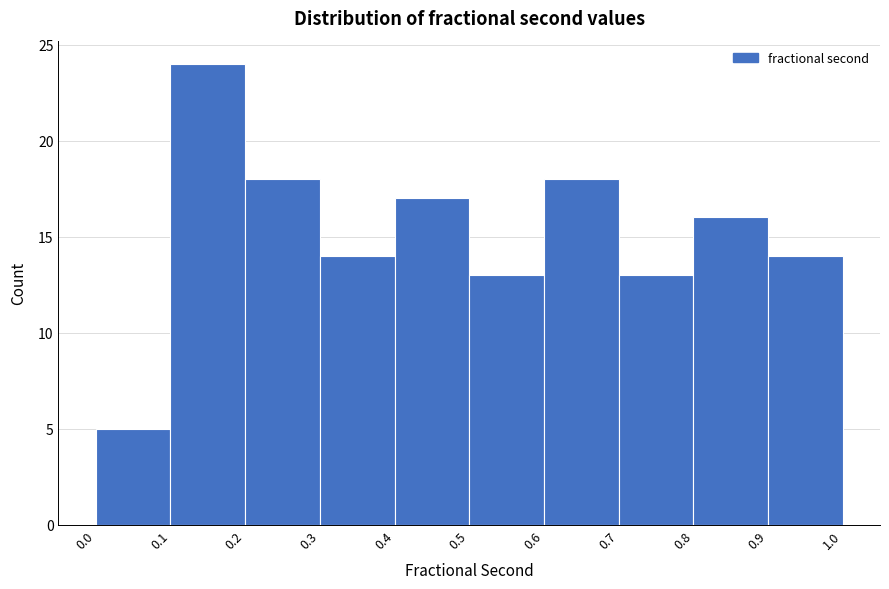

Reading left to right, list every bar in this chart as the range it spans on the x-axis followed by its height. The values are not printed on the chart, so give them approximately, as read against the axis.

0.0 to 0.1: 5
0.1 to 0.2: 24
0.2 to 0.3: 18
0.3 to 0.4: 14
0.4 to 0.5: 17
0.5 to 0.6: 13
0.6 to 0.7: 18
0.7 to 0.8: 13
0.8 to 0.9: 16
0.9 to 1.0: 14